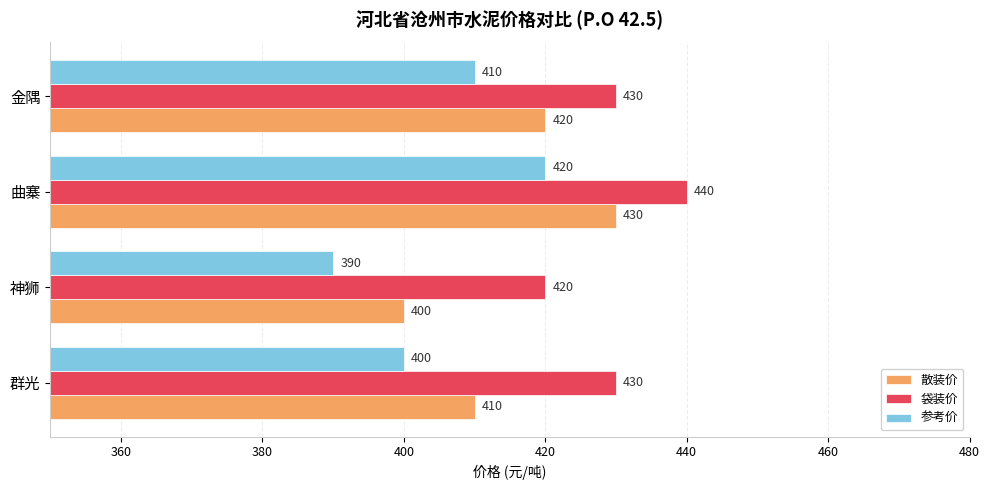

What is the sum of all 散装价 values?

1660